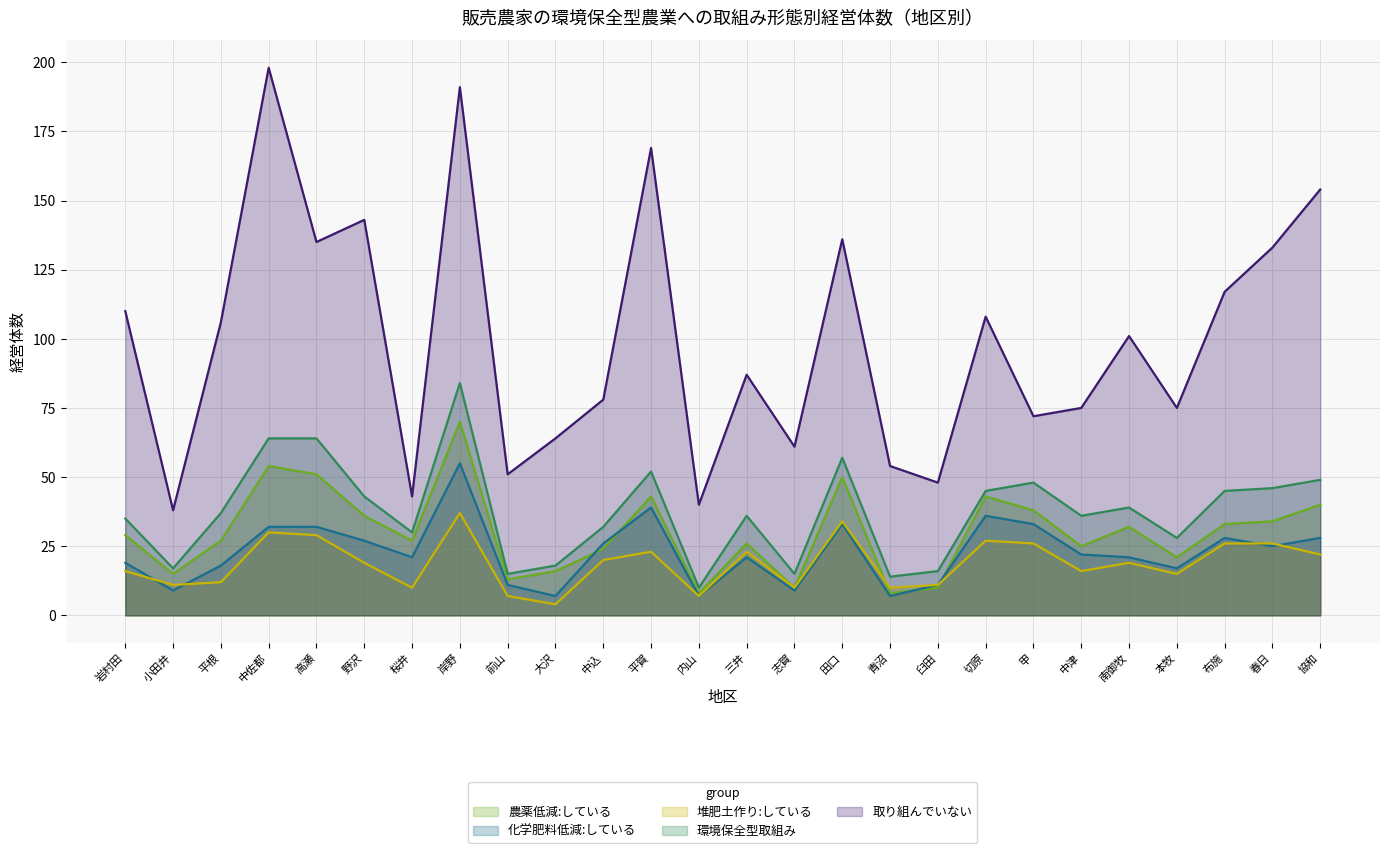

What is the label of the 14th point from the left?

三井